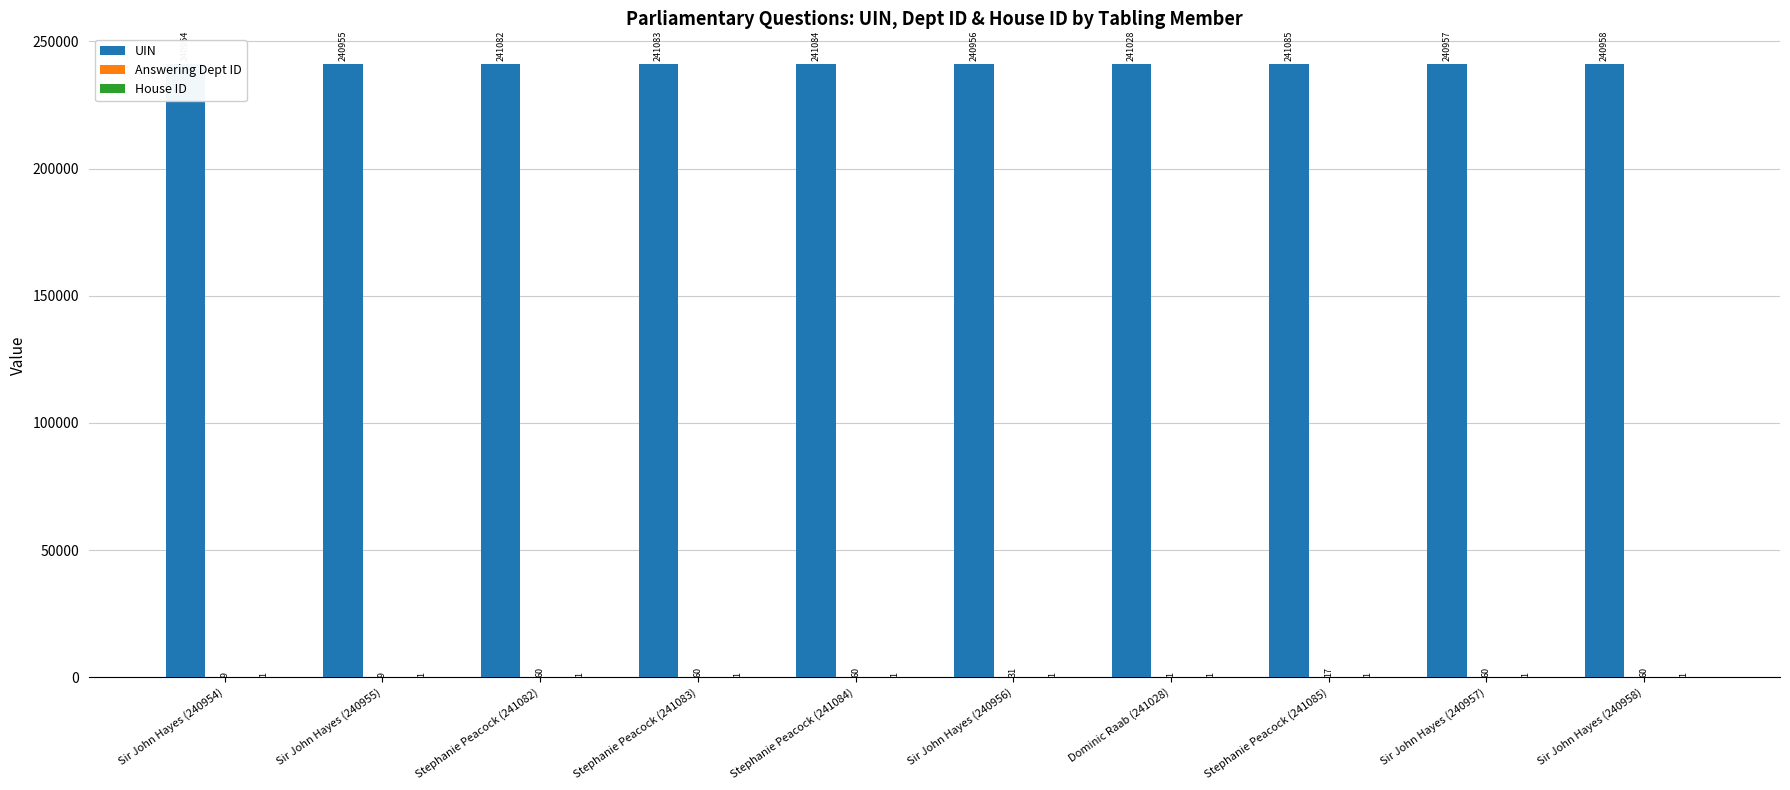

What is the average value of the UIN series?

241014